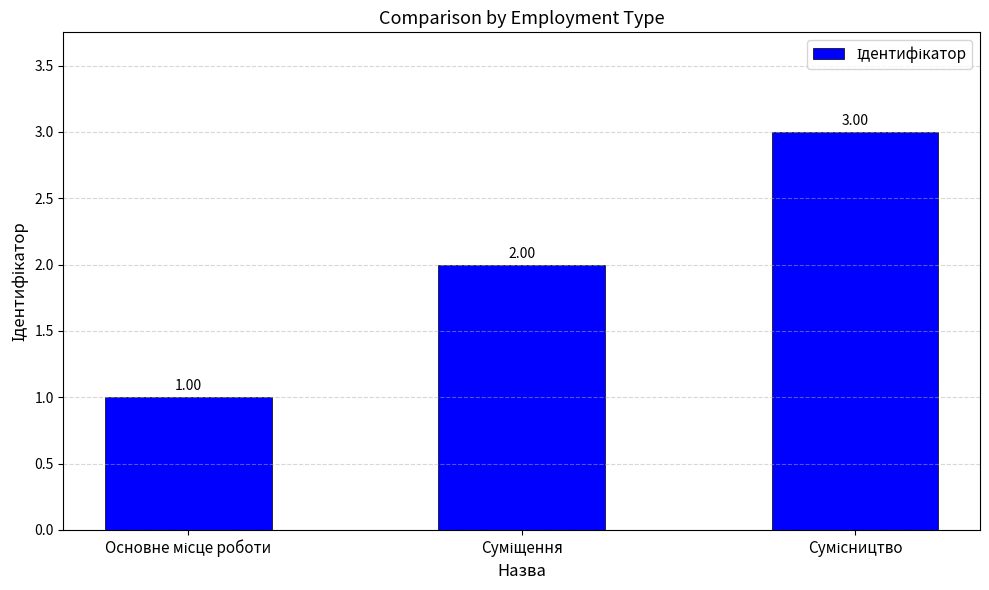

What is the sum of all values?

6